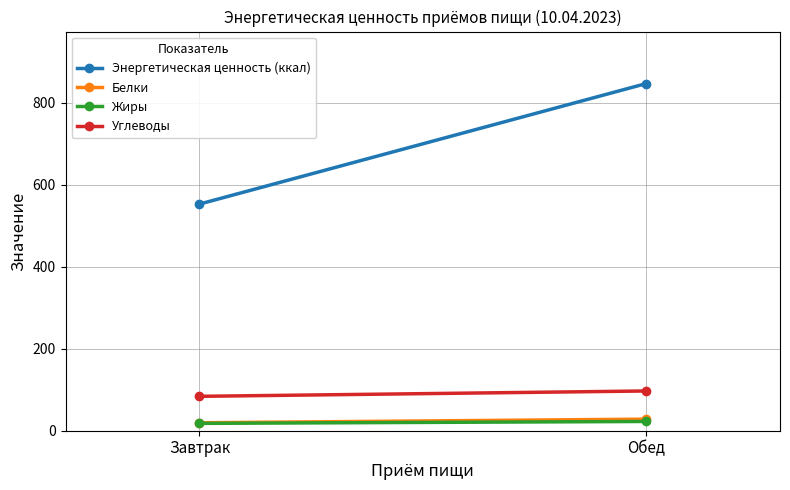

The value of Жиры at Обед is 22.6. True or false?

True